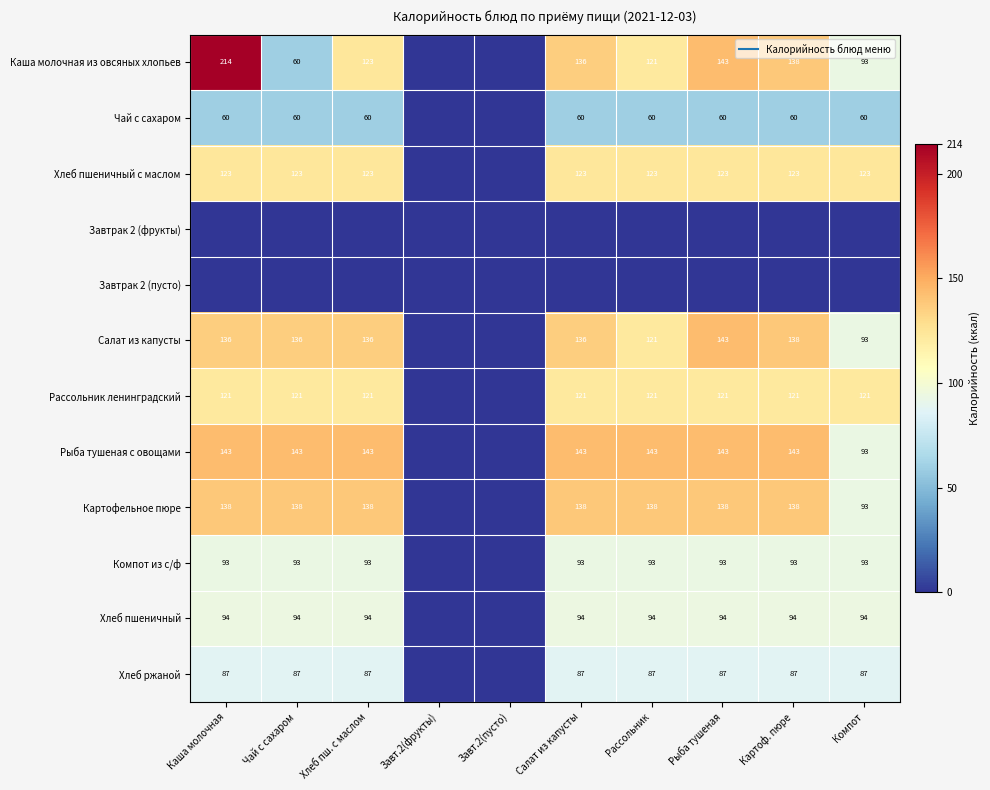

The Завтрак 2 (фрукты) series shows 0.0 at Компот. True or false?

True